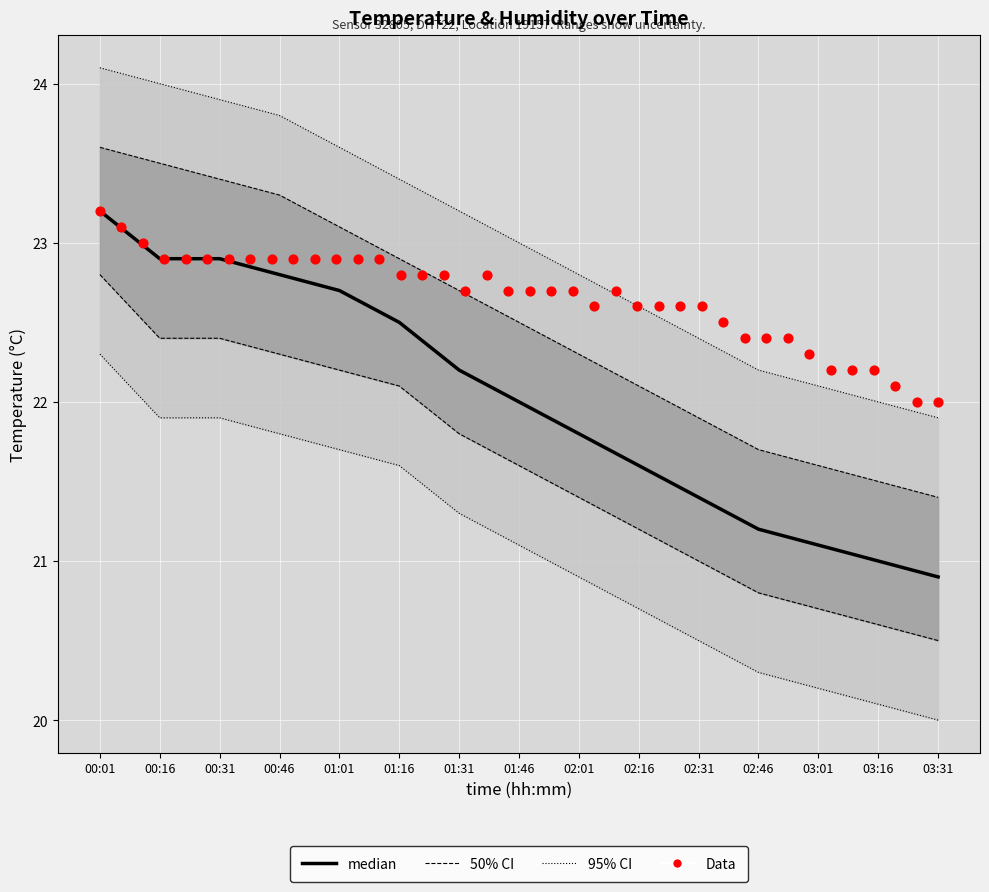

At how many categories does at least one series exceed 22?

13